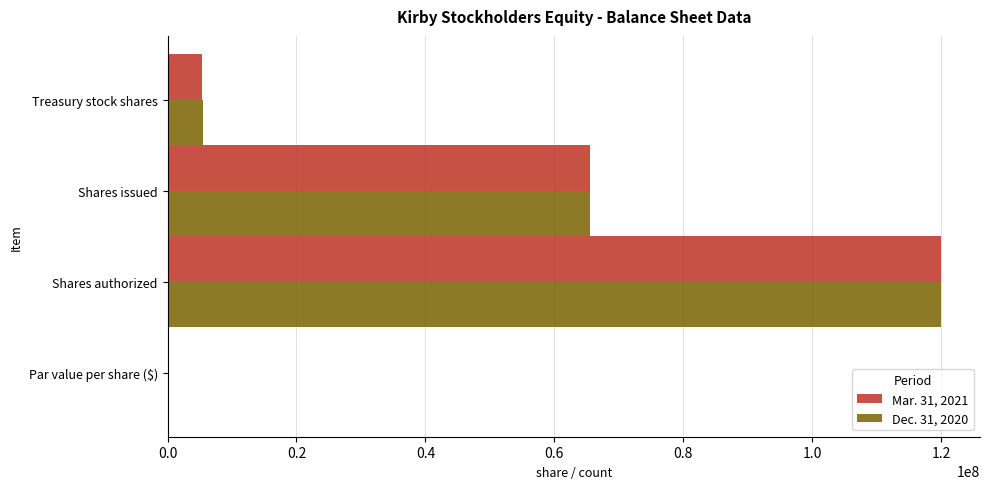

True or false: Dec. 31, 2020 has a value of 65472000.0 at Shares issued.

True